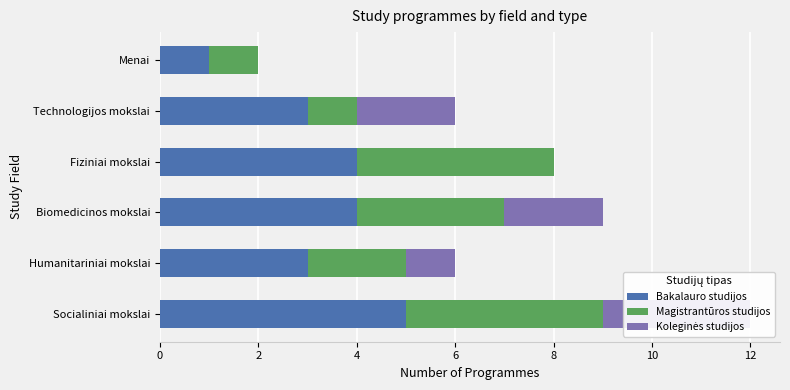

The value of Magistrantūros studijos at Biomedicinos mokslai is 3. True or false?

True